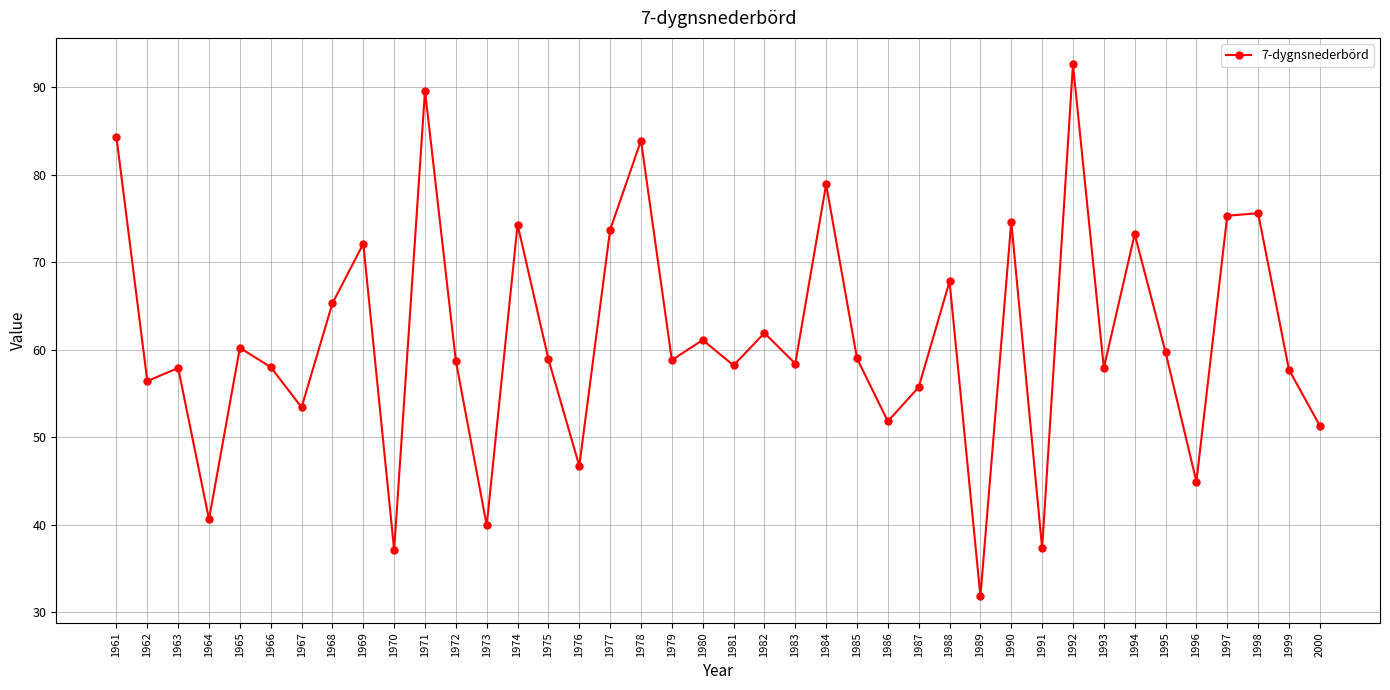

What is the smallest value displayed?

31.8